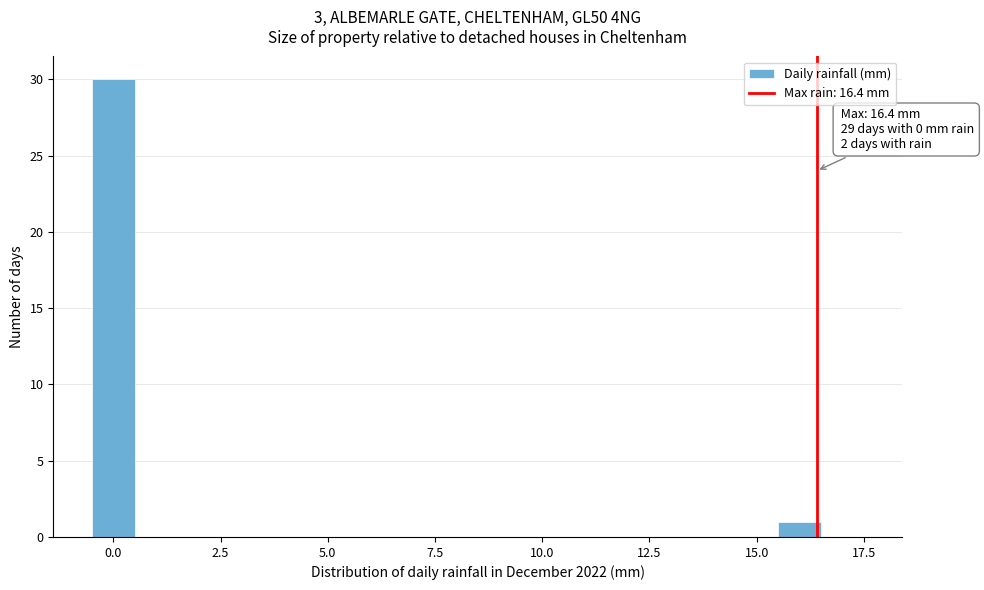

Around what value on the x-axis is the tallest bar? Give the approximate position of its centre, as read against the axis.

0.0